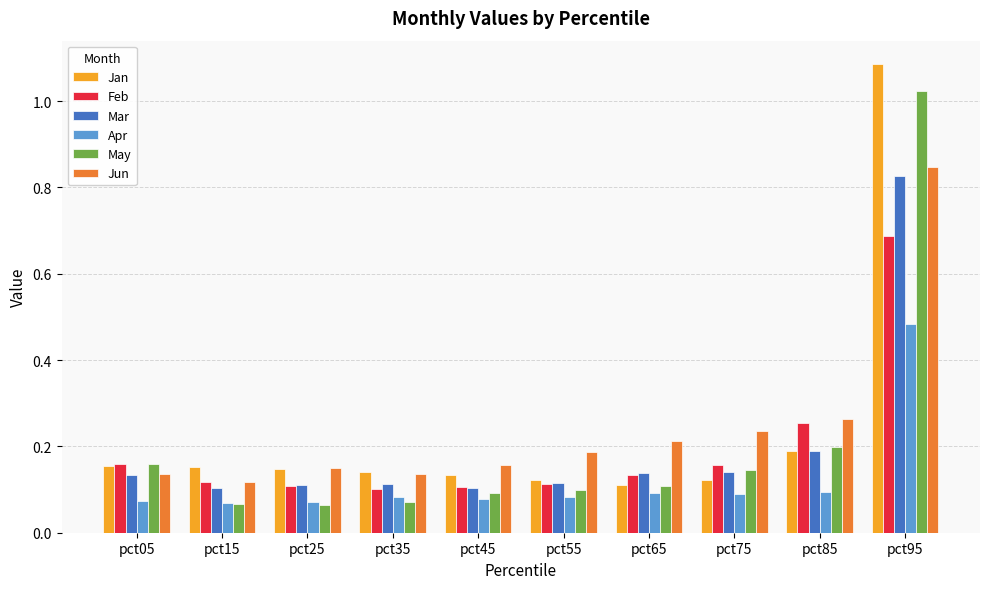

The value of May at pct25 is 0.1. True or false?

True